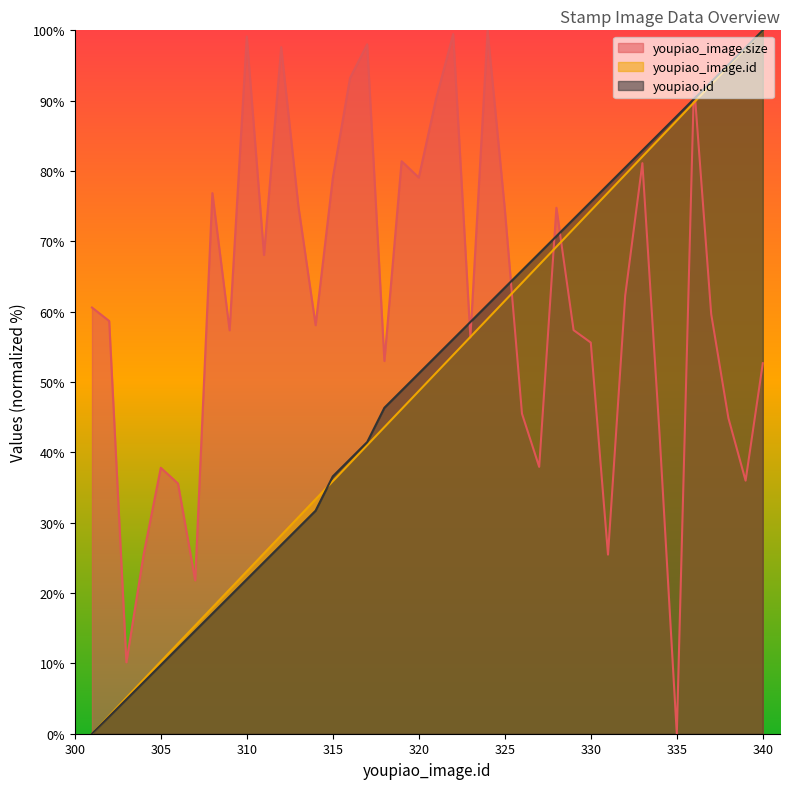

Which series changed the most between 309 and 311?

youpiao_image.size